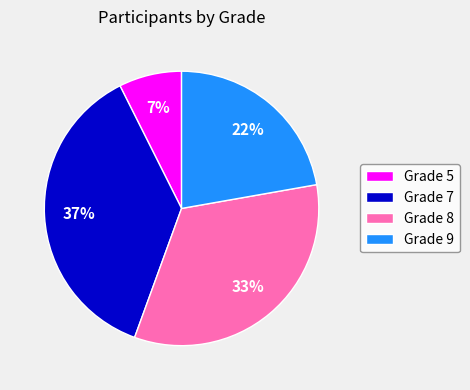

The Grade 5 slice represents 7% of the pie. True or false?

True